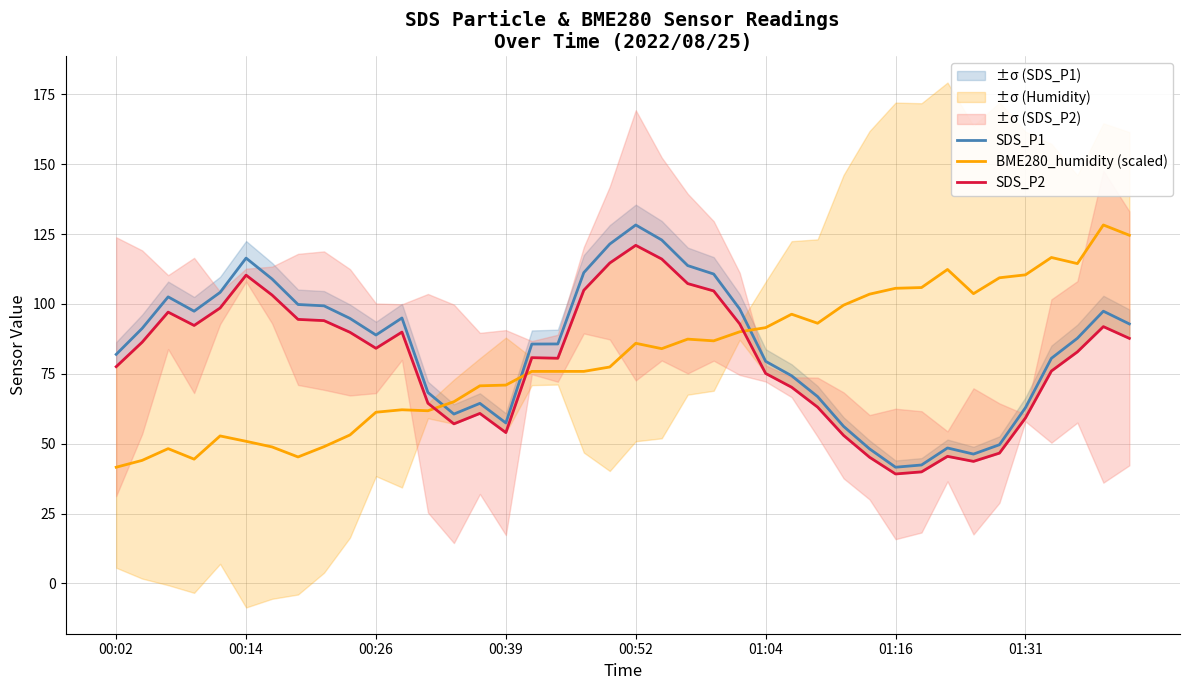

What is the highest value of the BME280_humidity (scaled) series?

128.2